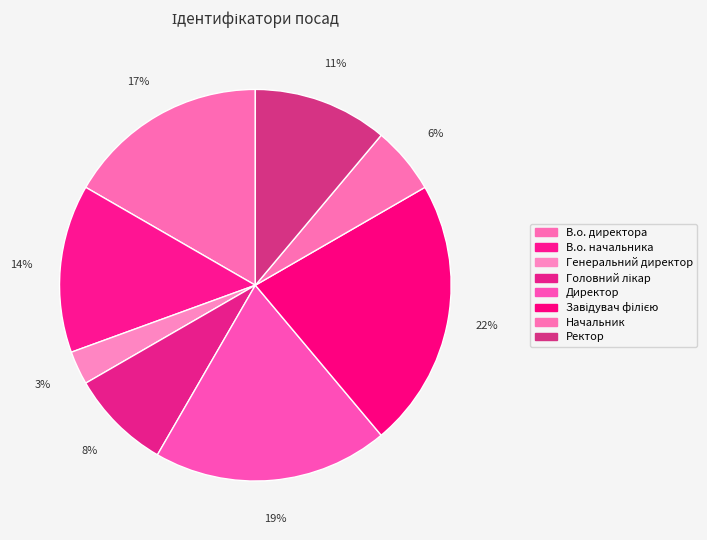

How many segments does this pie chart have?

8